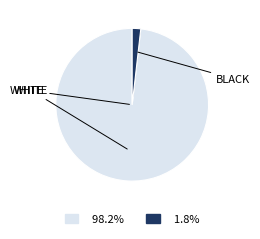

How many segments does this pie chart have?

2